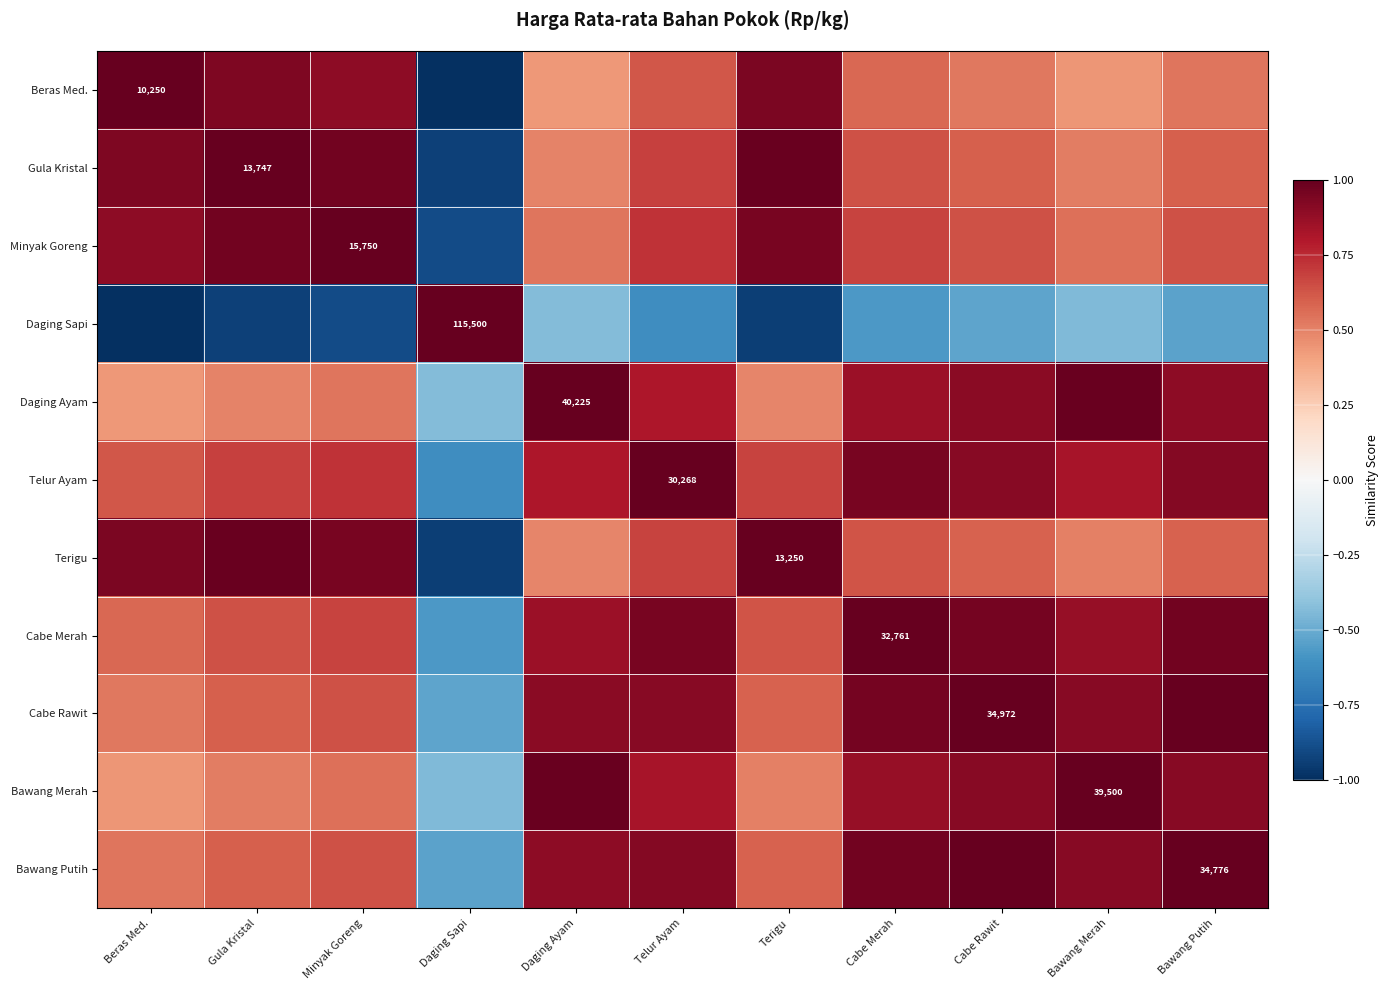

At which label does Beras Med. first exceed 0?

Beras Med.